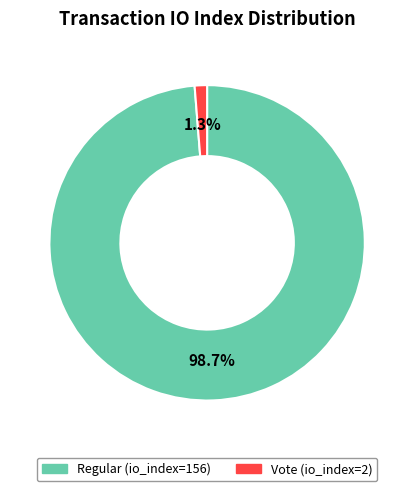

What portion of the pie excludes Regular (io_index=156)?

1.3%